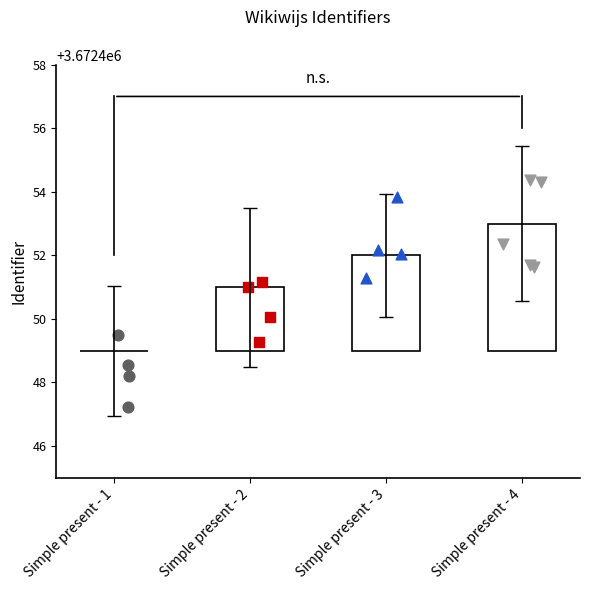

What is the change in value from Simple present - 2 to Simple present - 4?

+2